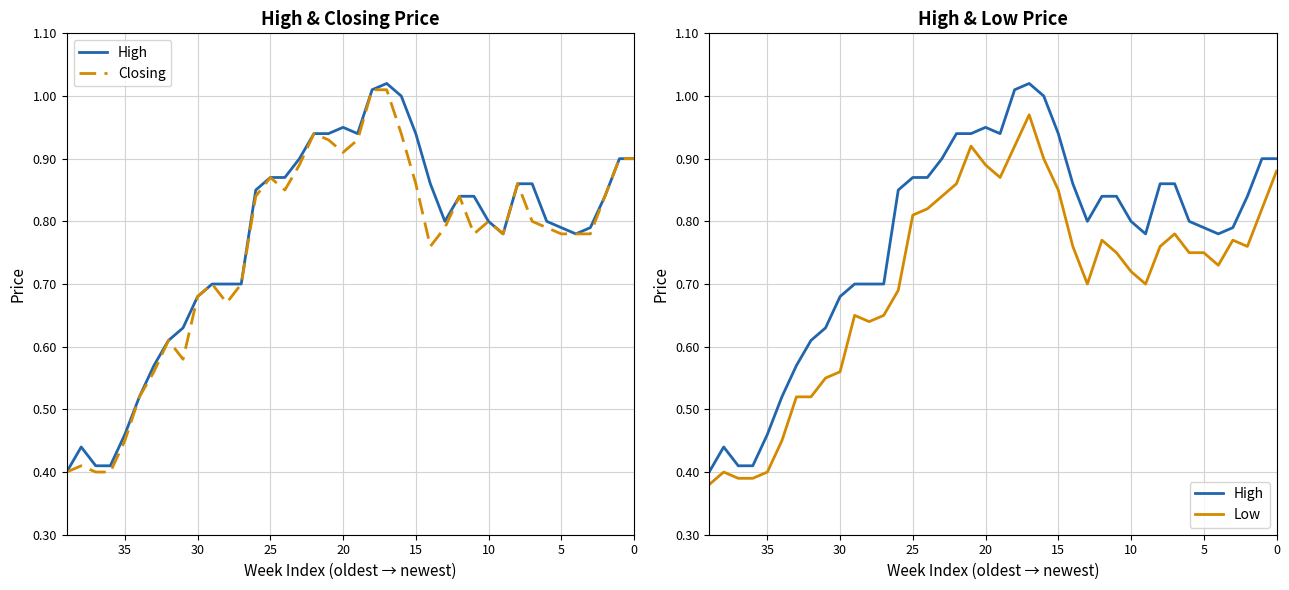

What is the lowest value of the High series?

0.4